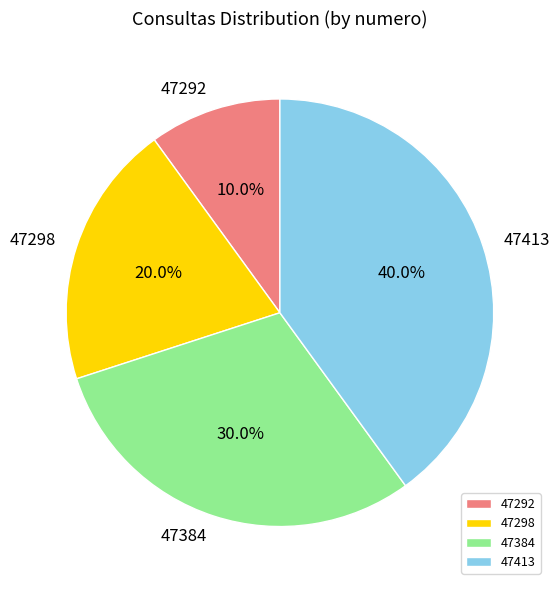

Count the number of slices in the pie.

4